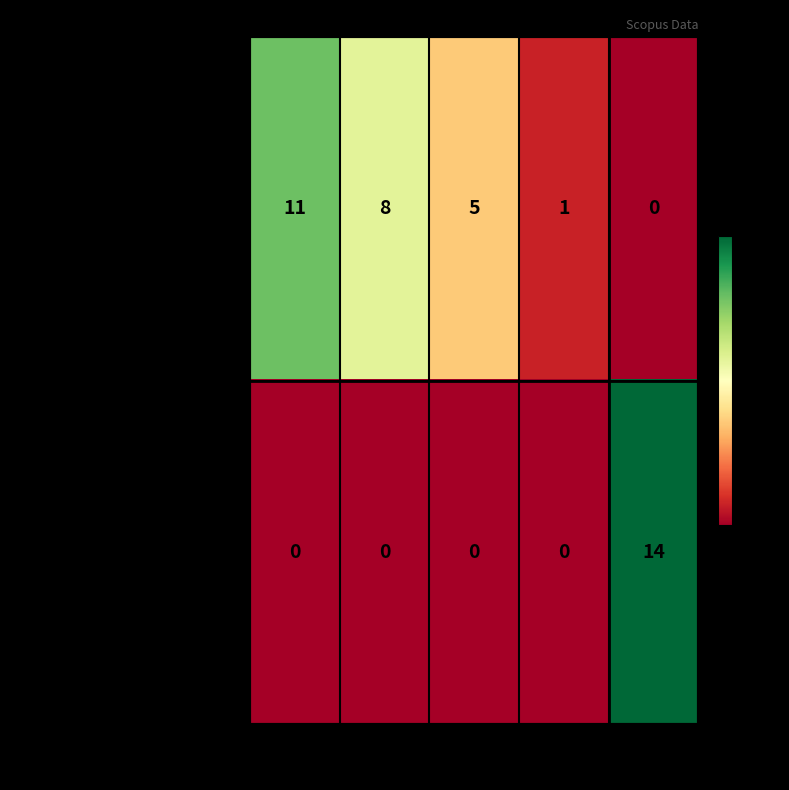

Reading left to right, transcribe all the data shown in this chart.

journal: Q1=11	Q2=8	Q3=5	Q4=1	-=0
conference and proceedings: Q1=0	Q2=0	Q3=0	Q4=0	-=14